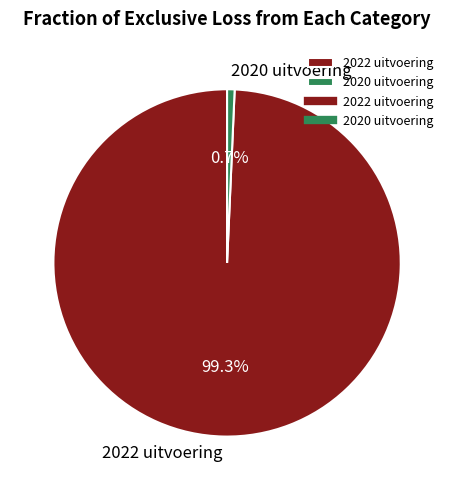

Count the number of slices in the pie.

2